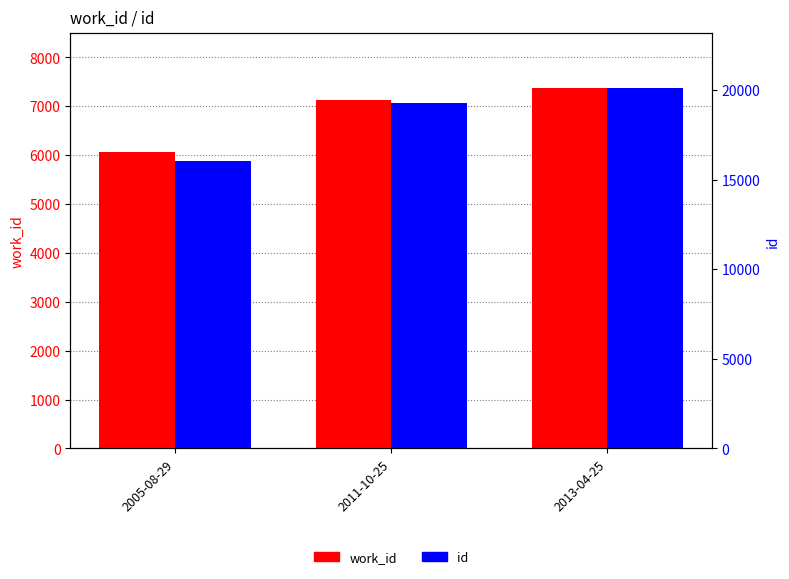

Which category has the highest value in the id series?

2013-04-25